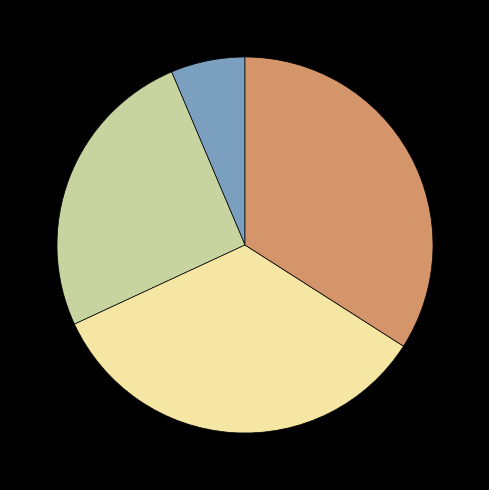

How many segments does this pie chart have?

4